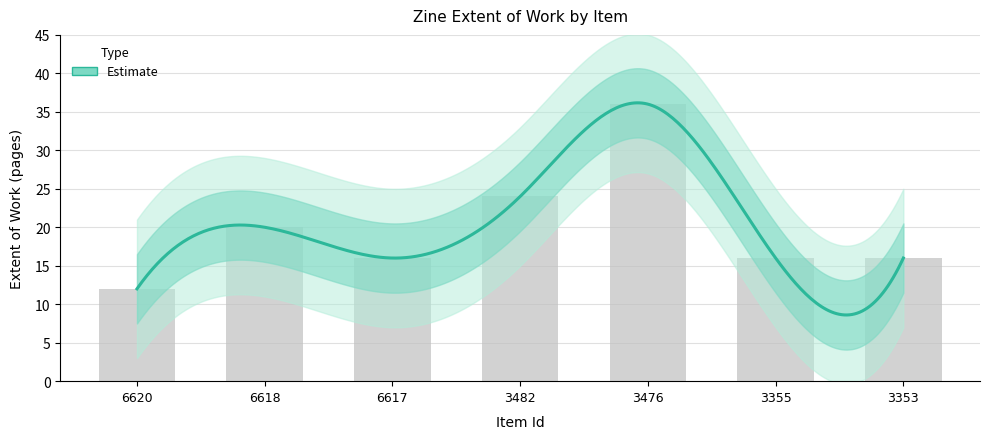

Rank the categories by value from lowest to highest.

6620, 6617, 3355, 3353, 6618, 3482, 3476